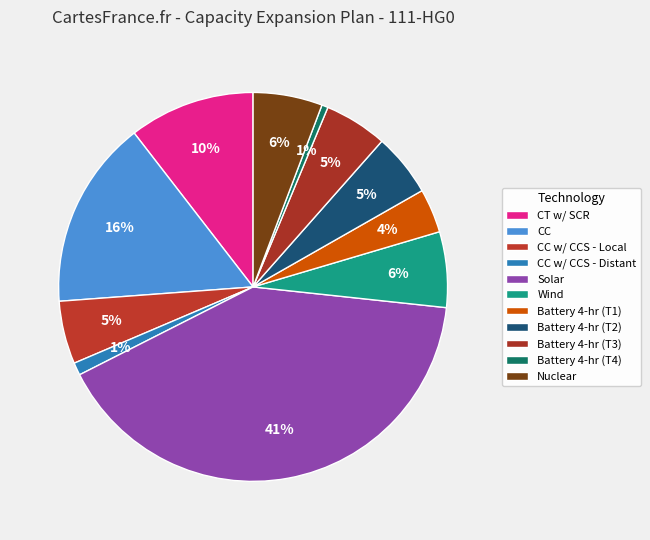

To the nearest percent, what is the difference between the largest and smallest slice percentages?

40%